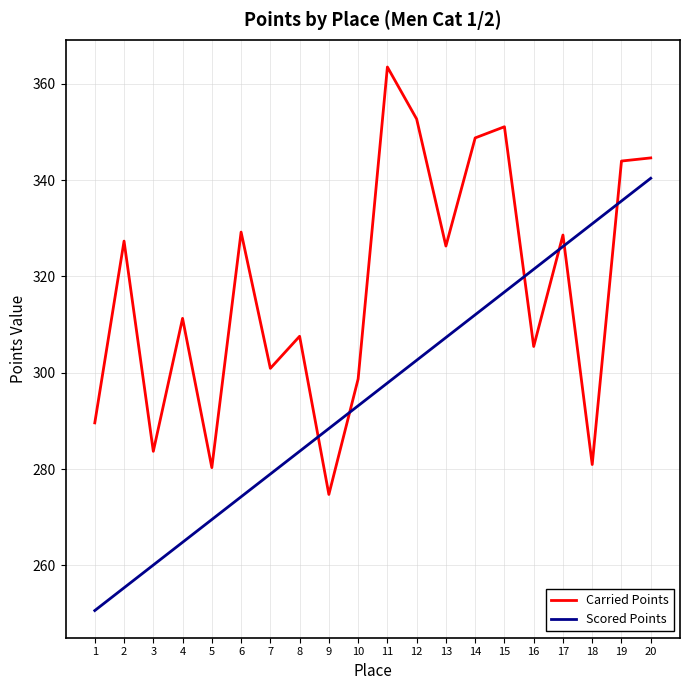

True or false: Carried Points has a value of 96.8 at 13.

False